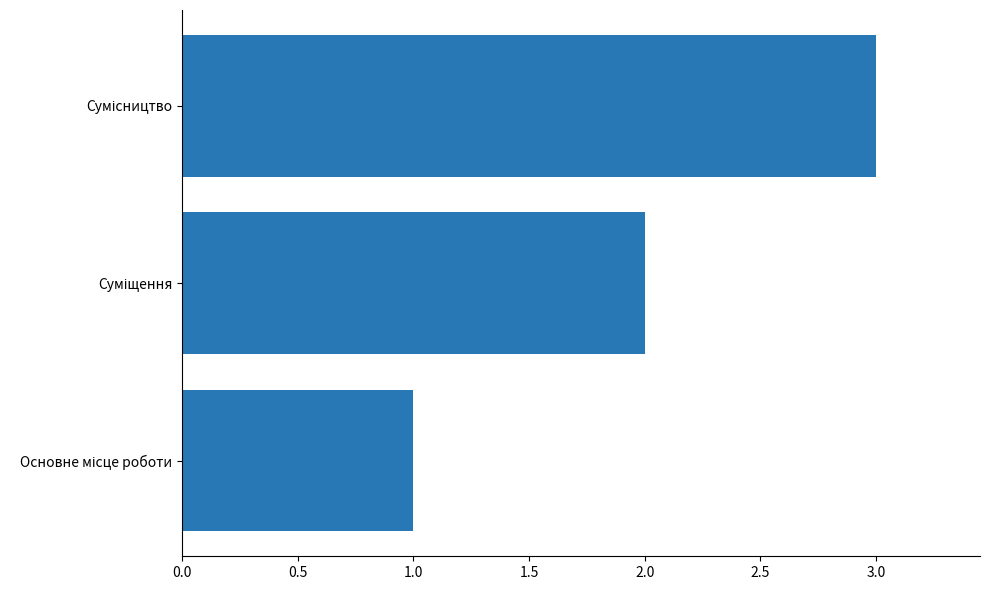

What is the sum of all values?

6